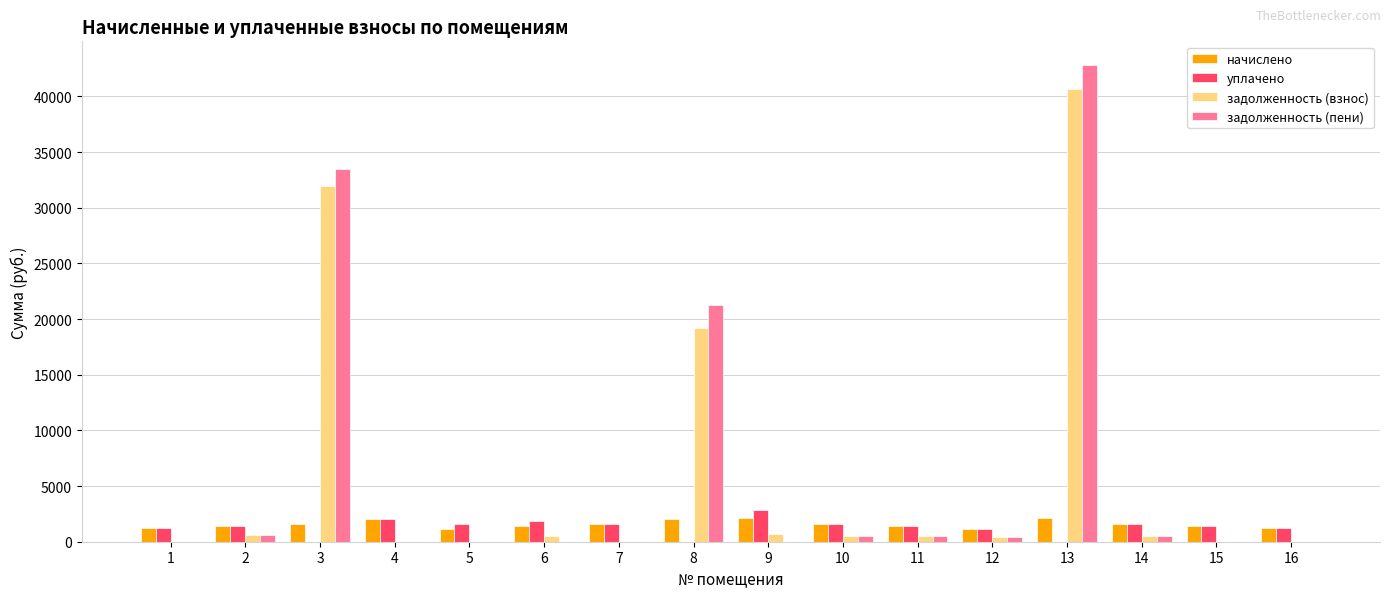

At which category is the sum across all series the highest?

13